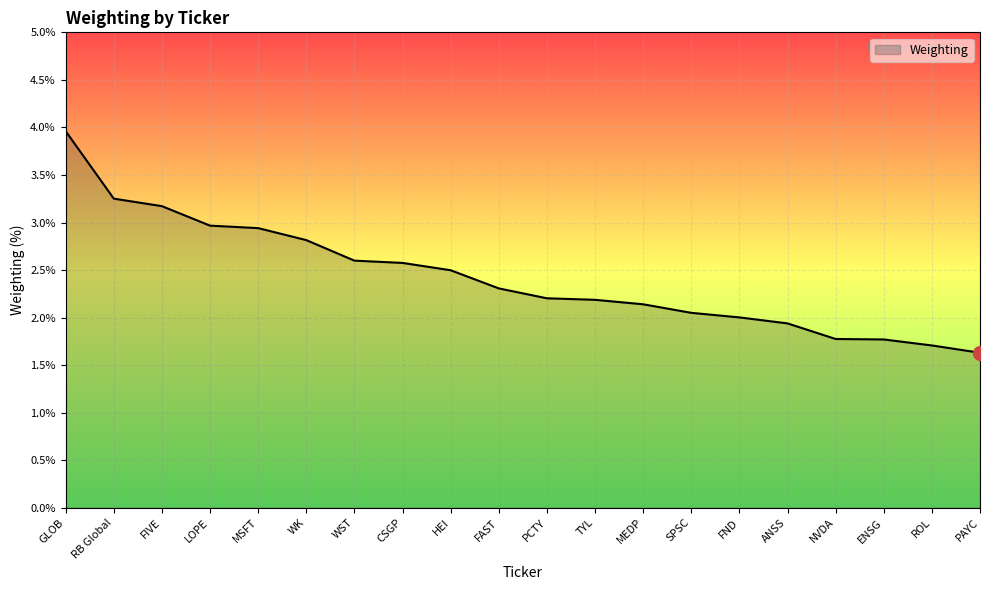

Is it true that the value at NVDA is 1.2?

False